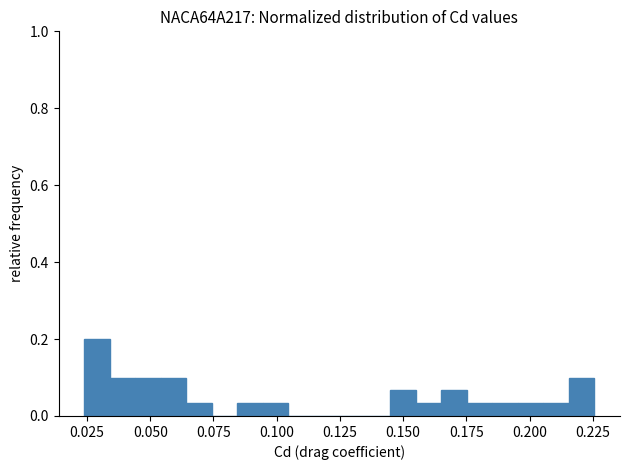

Around what value on the x-axis is the tallest bar? Give the approximate position of its centre, as read against the axis.

0.030